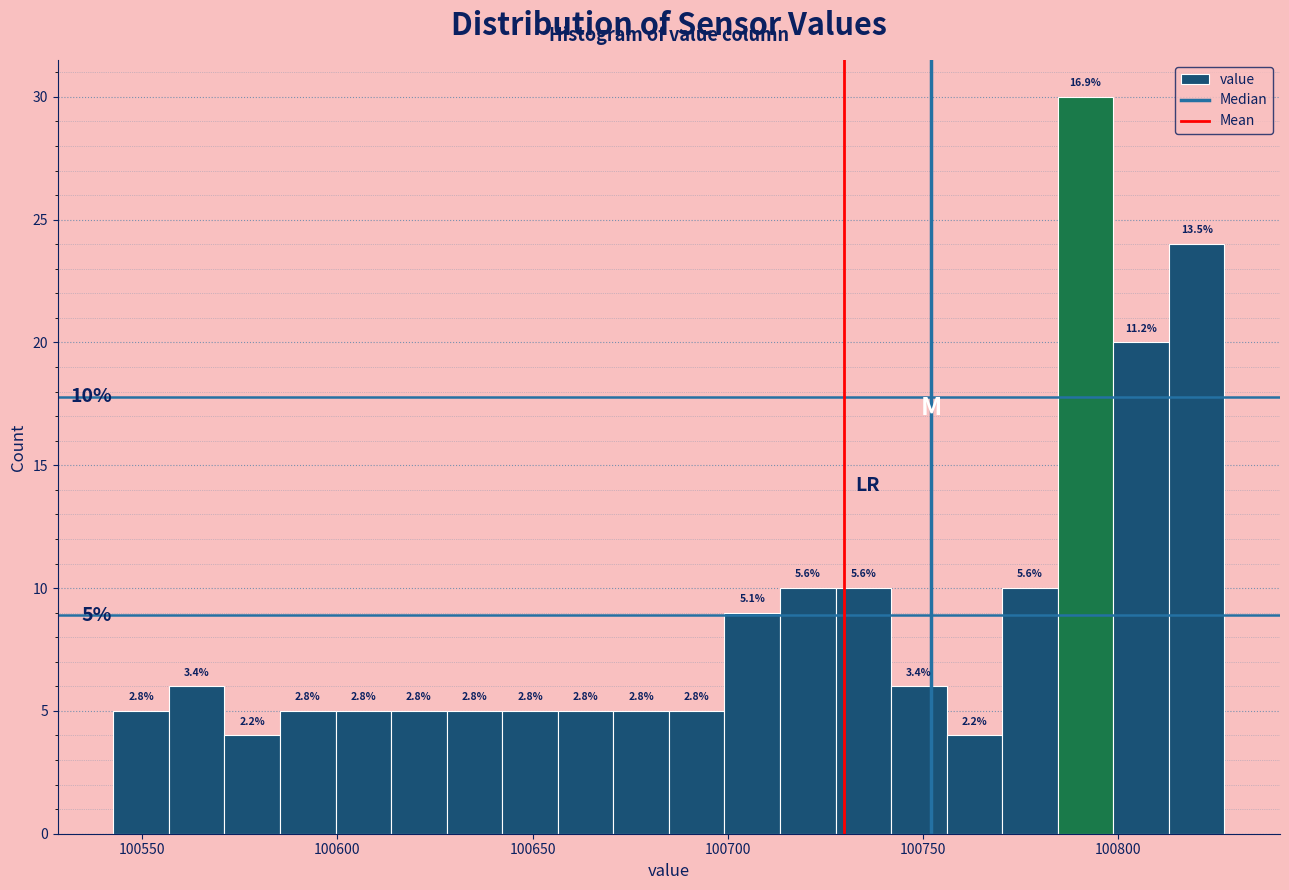

Around what value on the x-axis is the tallest bar? Give the approximate position of its centre, as read against the axis.

100790